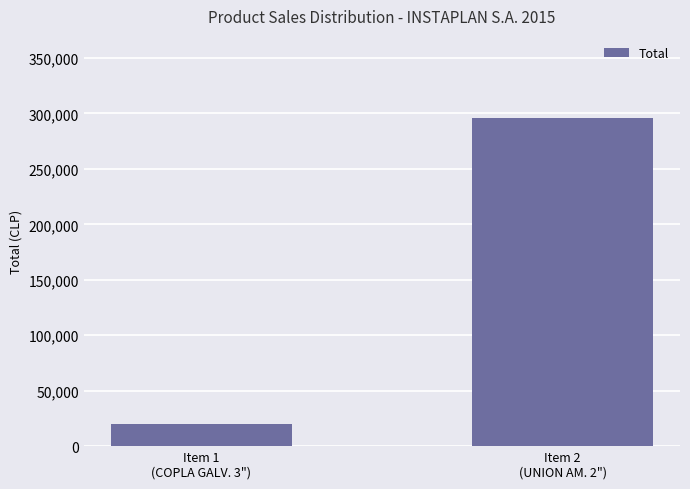

Which category has the highest value across all series?

Item 2
(UNION AM. 2")